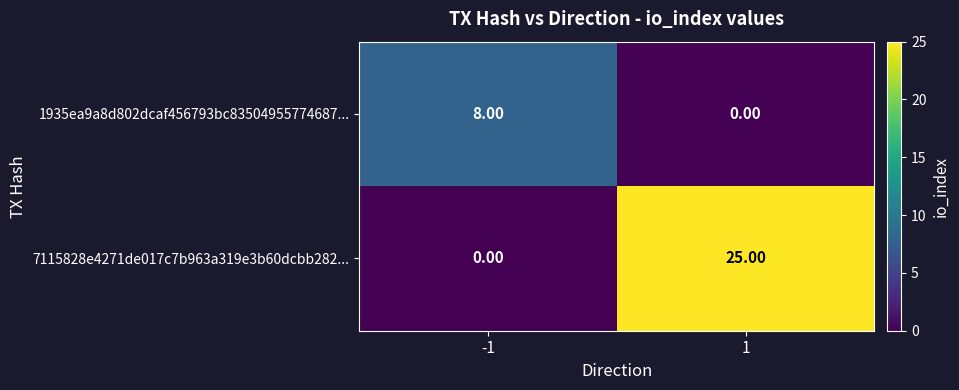

Which category has the highest value across all series?

1